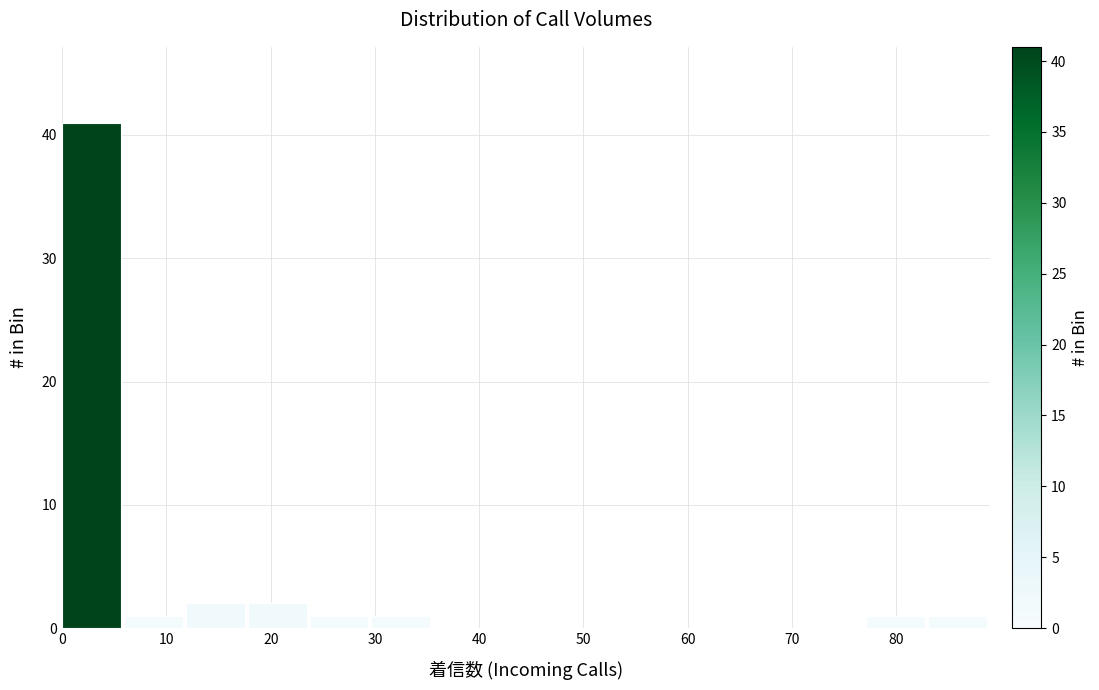

Reading left to right, transcribe this chart: for each bar, give the range it covers on the x-axis and its height. Neither the bar edges nor the heights are printed on the chart, so give them approximately, as read against the axes.

0 to 6: 41
6 to 12: 1
12 to 18: 2
18 to 24: 2
24 to 30: 1
30 to 36: 1
36 to 42: 0
42 to 47: 0
47 to 53: 0
53 to 59: 0
59 to 65: 0
65 to 71: 0
71 to 77: 0
77 to 83: 1
83 to 89: 1